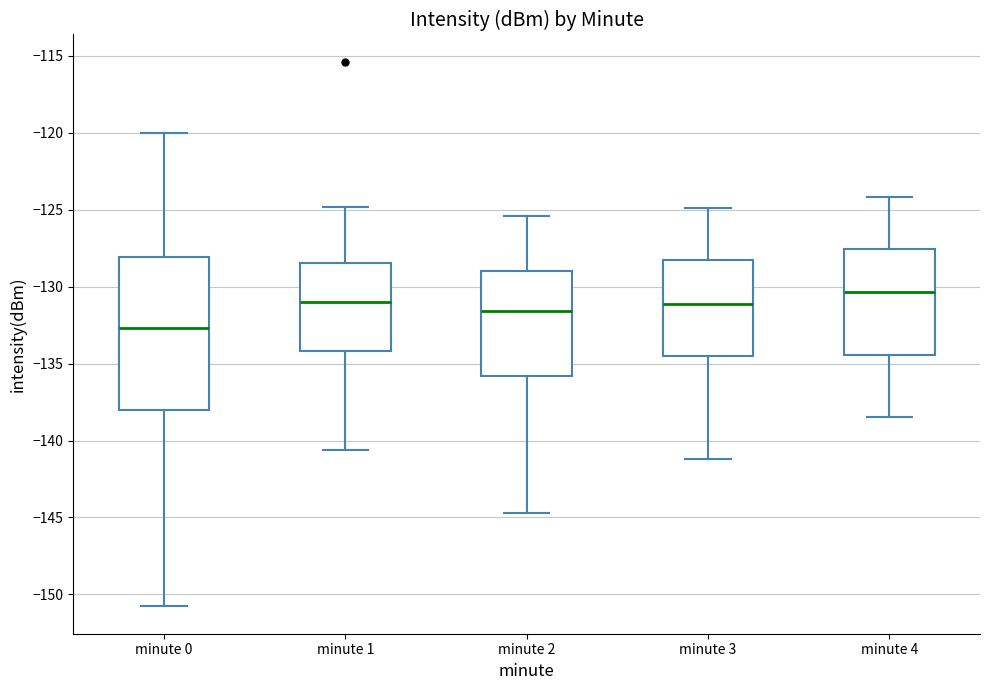

Comparing the boxes themselves (not the whiskers), which one is the tallest?

minute 0